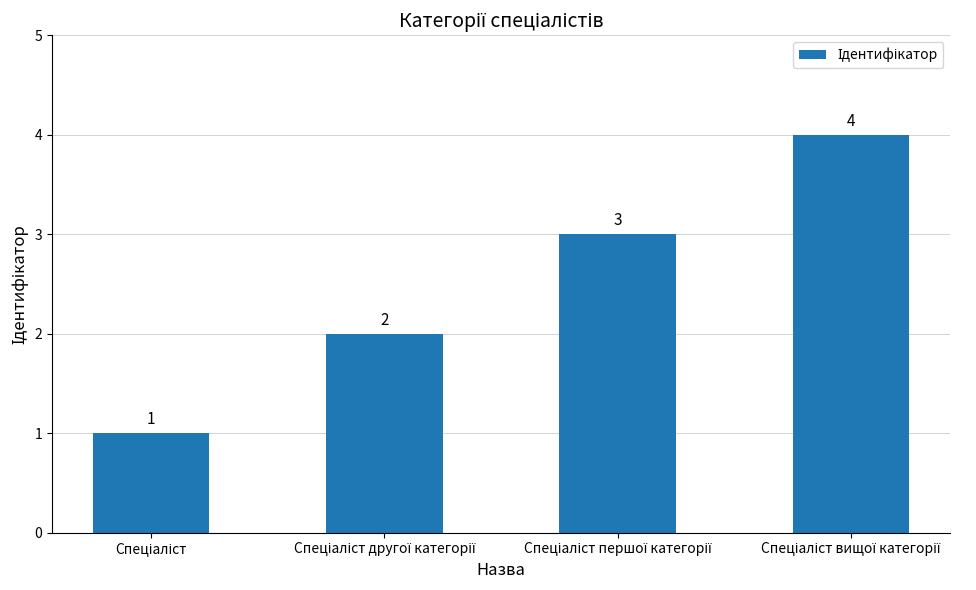

Count the number of data series in this chart.

1